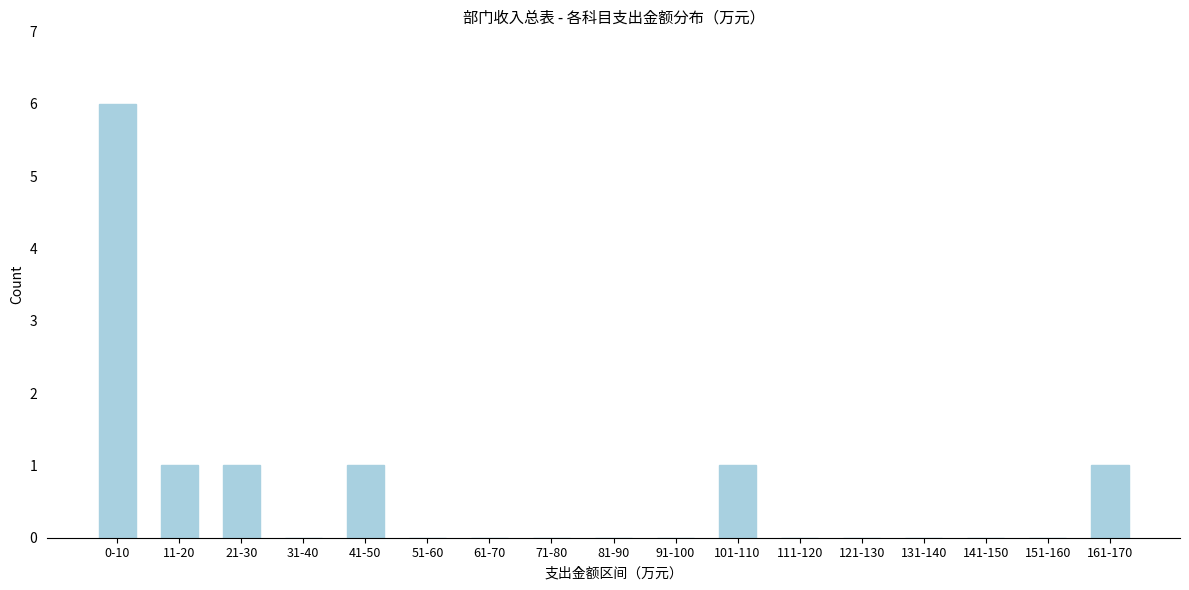

Reading right to left, what are all the values shown in this chart?

161-170=1	151-160=0	141-150=0	131-140=0	121-130=0	111-120=0	101-110=1	91-100=0	81-90=0	71-80=0	61-70=0	51-60=0	41-50=1	31-40=0	21-30=1	11-20=1	0-10=6